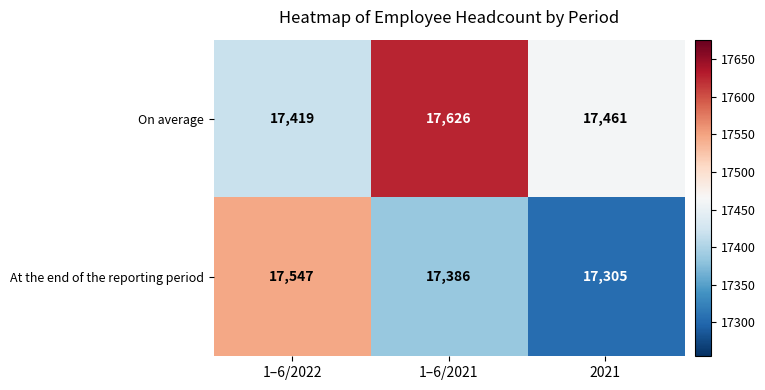

How many At the end of the reporting period values are between 17305 and 17547?

3